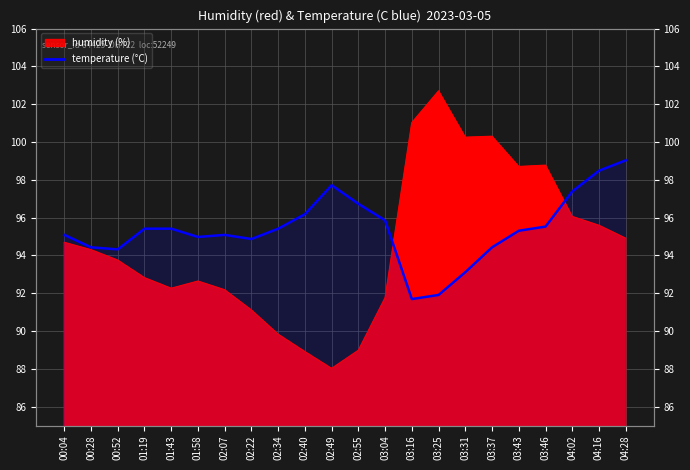

What is the label of the 19th point from the right?

01:19